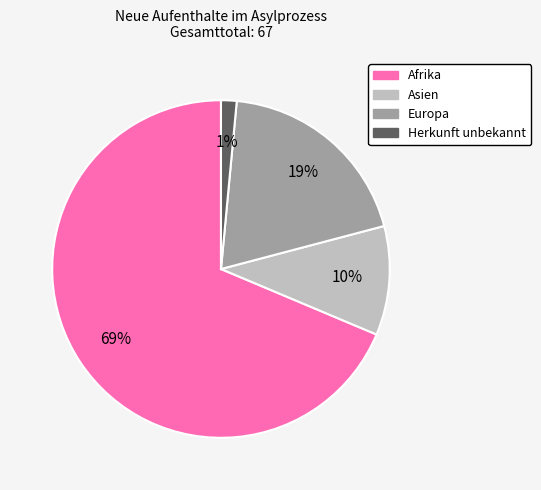

To the nearest percent, what is the average slice percentage?

25%